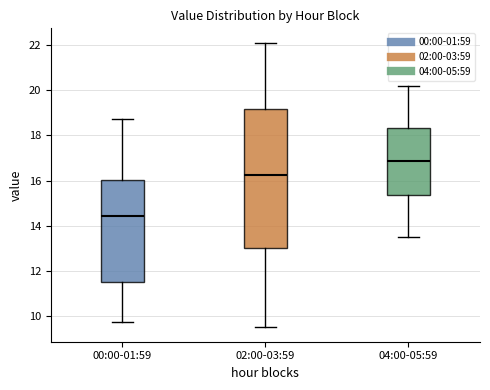

Which box is the tallest, from its lower edge to its upper edge?

02:00-03:59